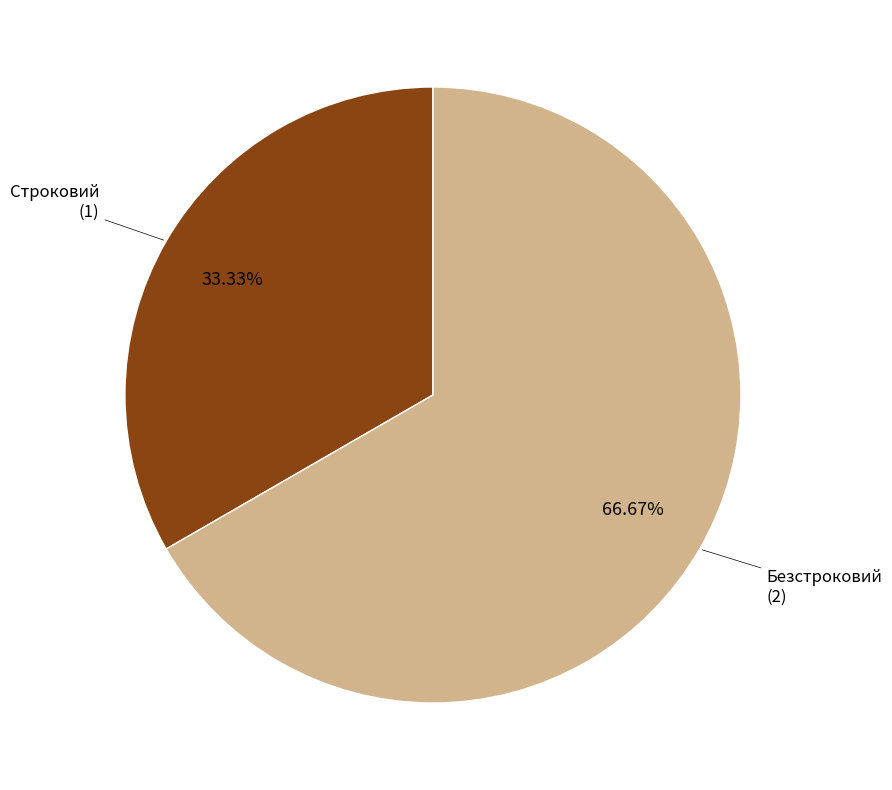

How many segments does this pie chart have?

2